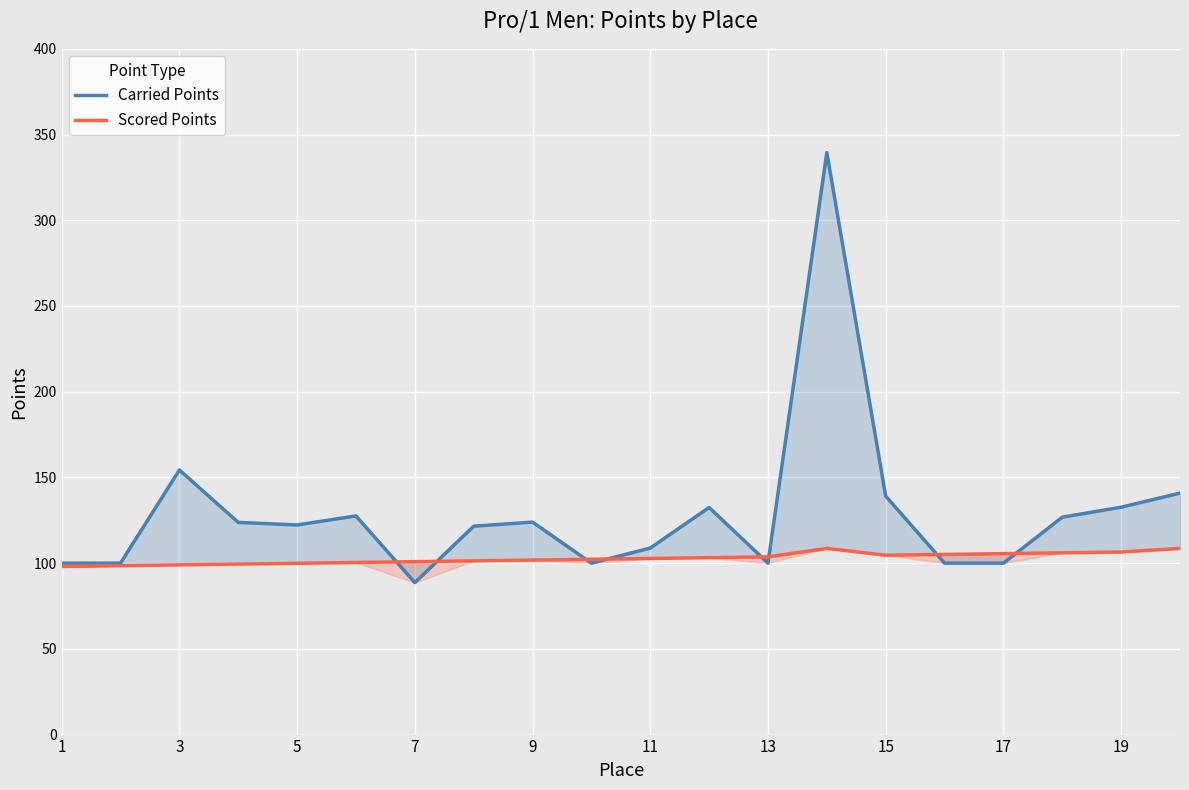

Is it true that Scored Points equals 66.7 at 11?

False